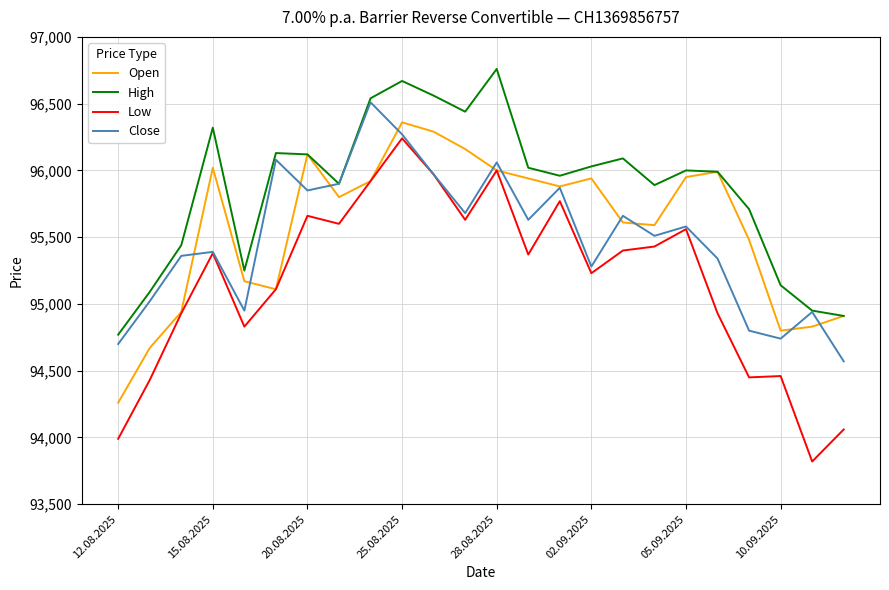

Which series has the largest range (max minus min)?

Low